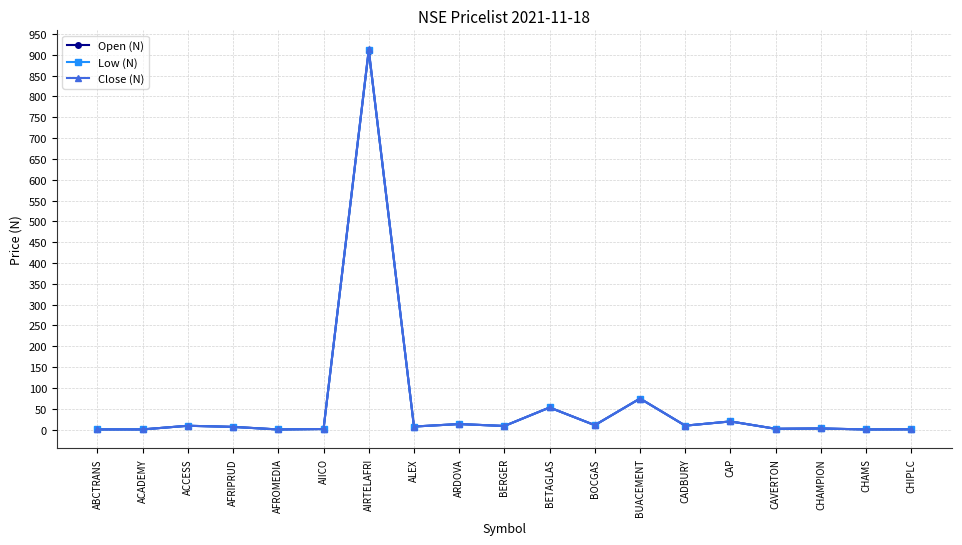

Which series has the largest range (max minus min)?

Close (N)